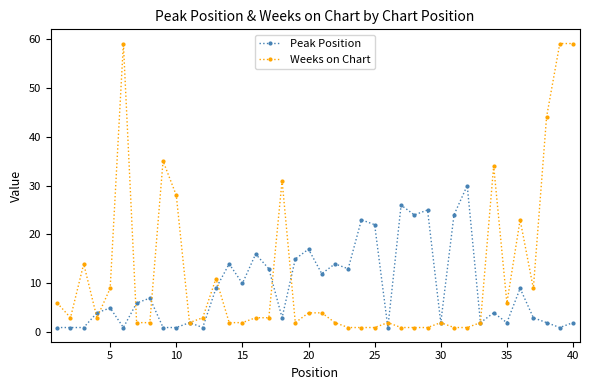

Reading left to right, extract all data points from this chart.

Peak Position: 1	1	1	4	5	1	6	7	1	1	2	1	9	14	10	16	13	3	15	17	12	14	13	23	22	1	26	24	25	2	24	30	2	4	2	9	3	2	1	2
Weeks on Chart: 6	3	14	3	9	59	2	2	35	28	2	3	11	2	2	3	3	31	2	4	4	2	1	1	1	2	1	1	1	2	1	1	2	34	6	23	9	44	59	59